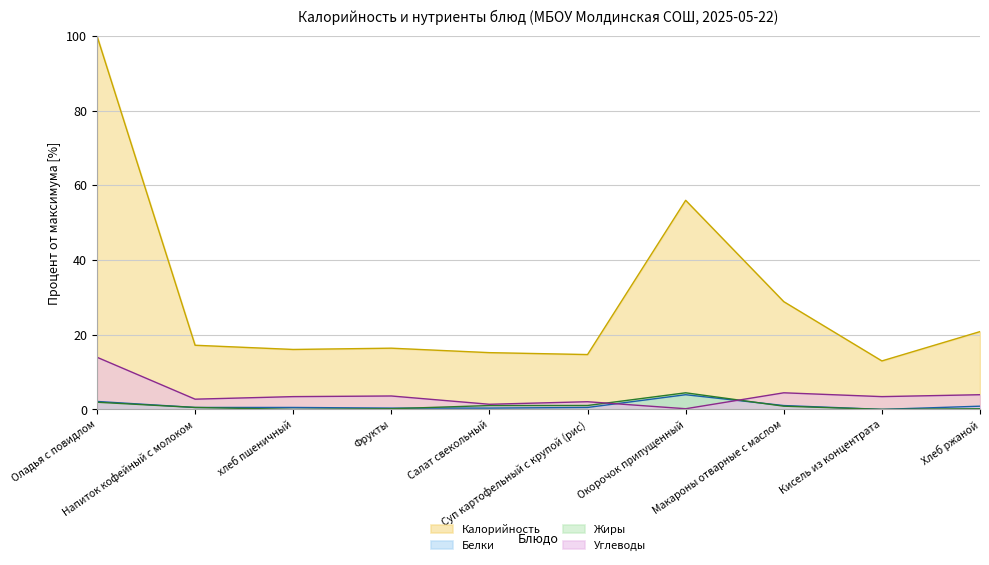

At which label is Жиры closest to 2?

Оладья с повидлом